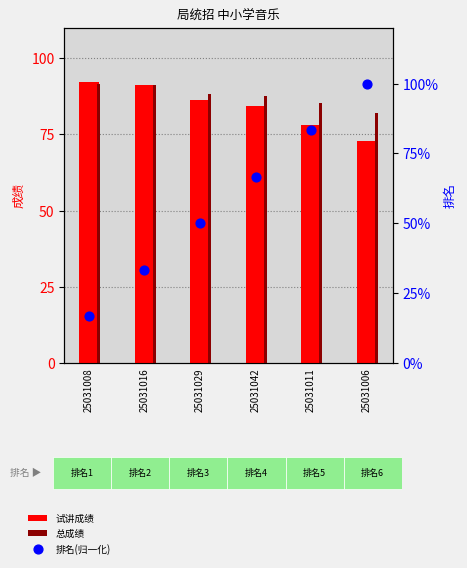

Is the value of 排名(归一化) at 25031008 greater than the value of 试讲成绩 at 25031006?

No